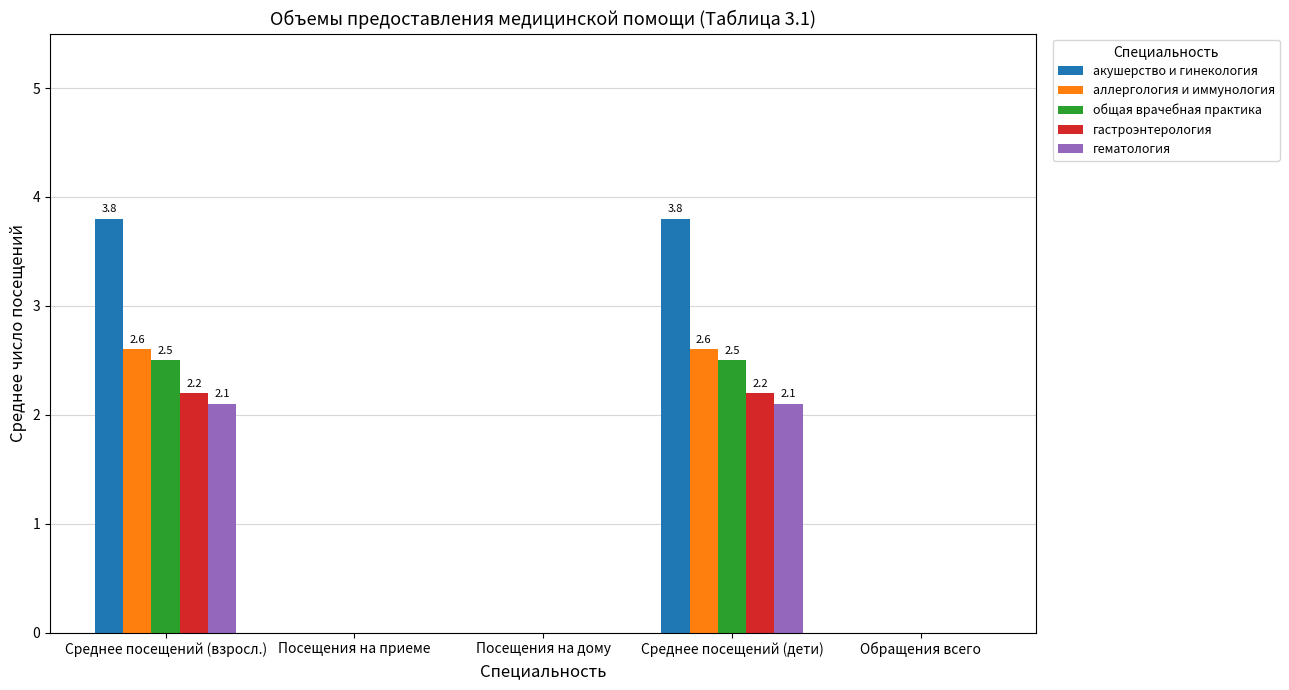

What is the maximum value shown in the chart?

3.8